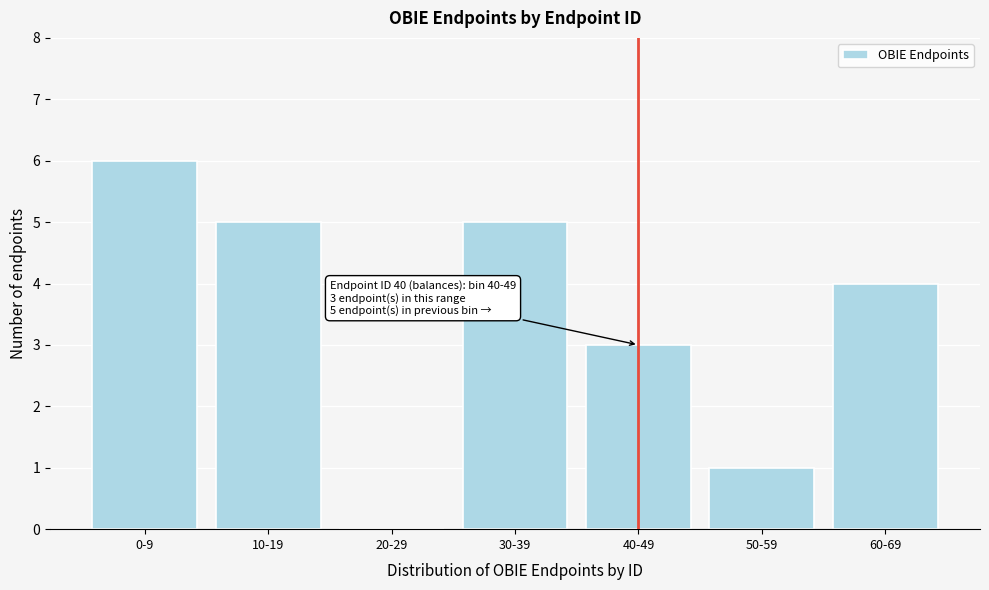

Reading left to right, extract all data points from this chart.

0-9=6	10-19=5	20-29=0	30-39=5	40-49=3	50-59=1	60-69=4